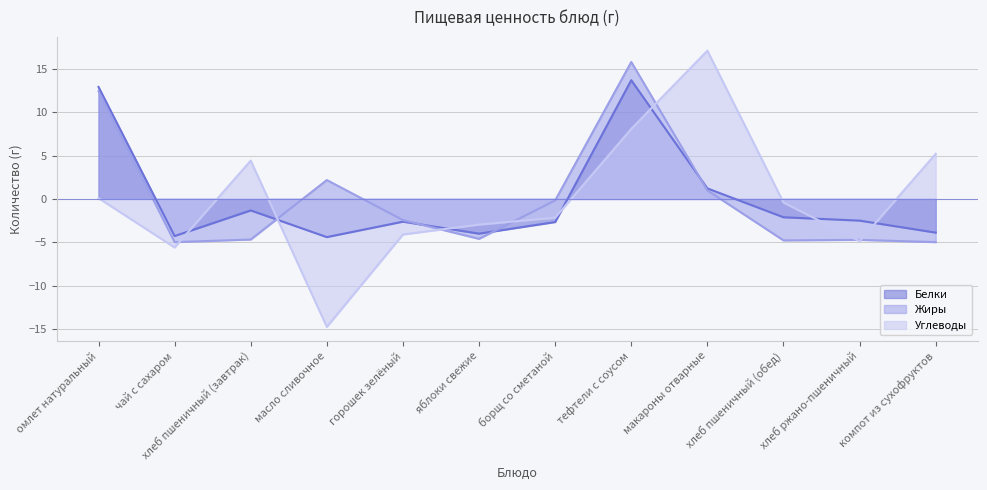

How many values in the Углеводы series exceed 0?

5